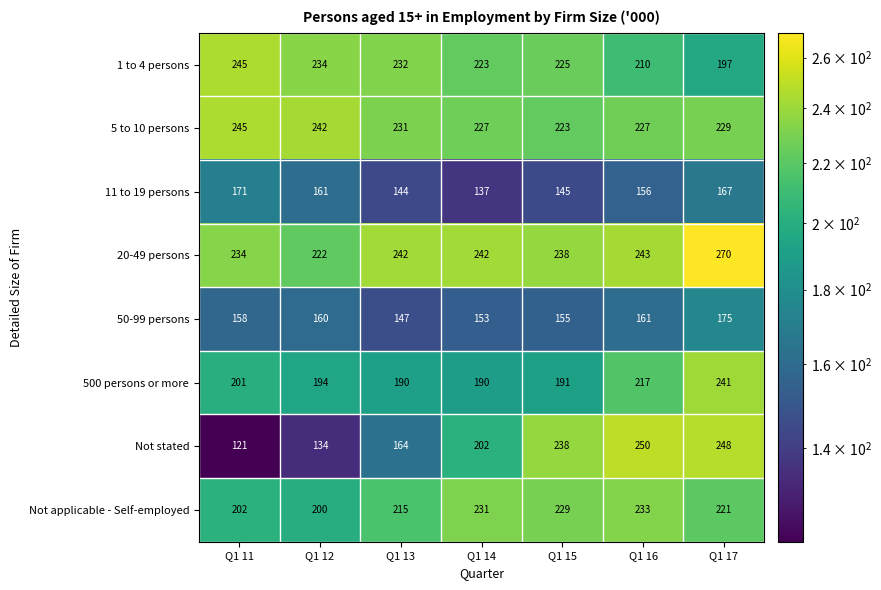

What is the average value of the Not stated series?

194